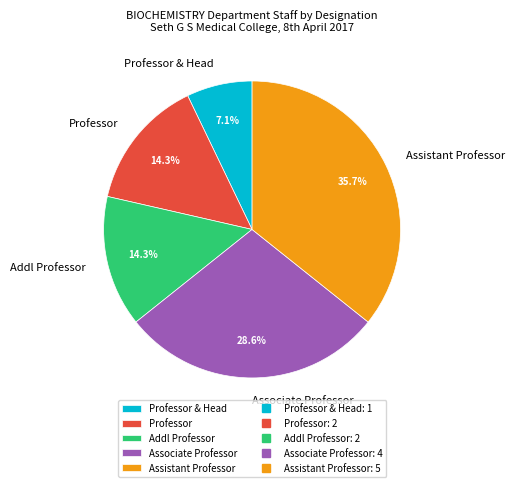

How many segments does this pie chart have?

5